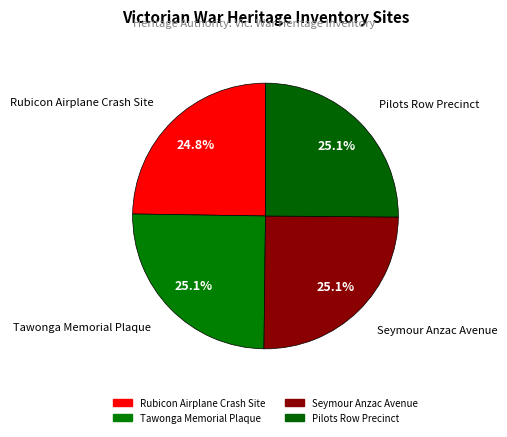

To the nearest percent, what percentage of the pie is Tawonga Memorial Plaque?

25%